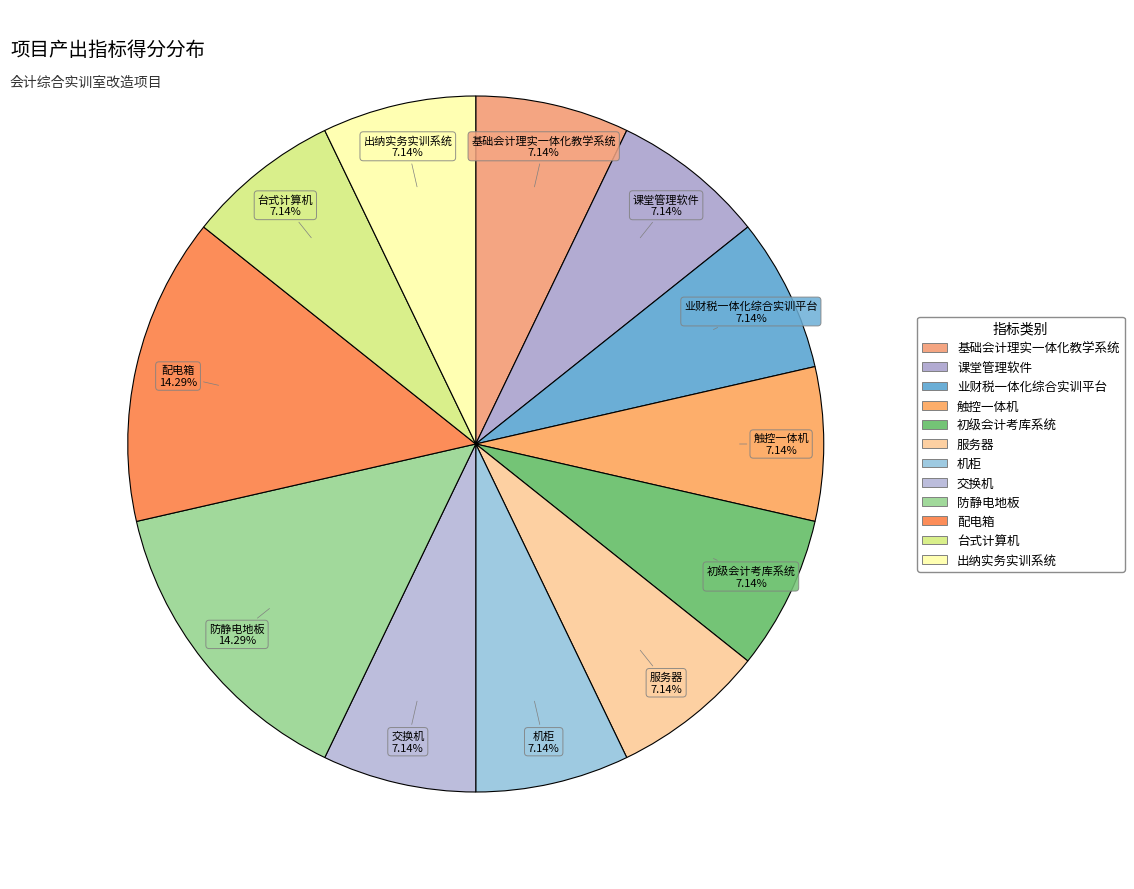

Count the number of slices in the pie.

12